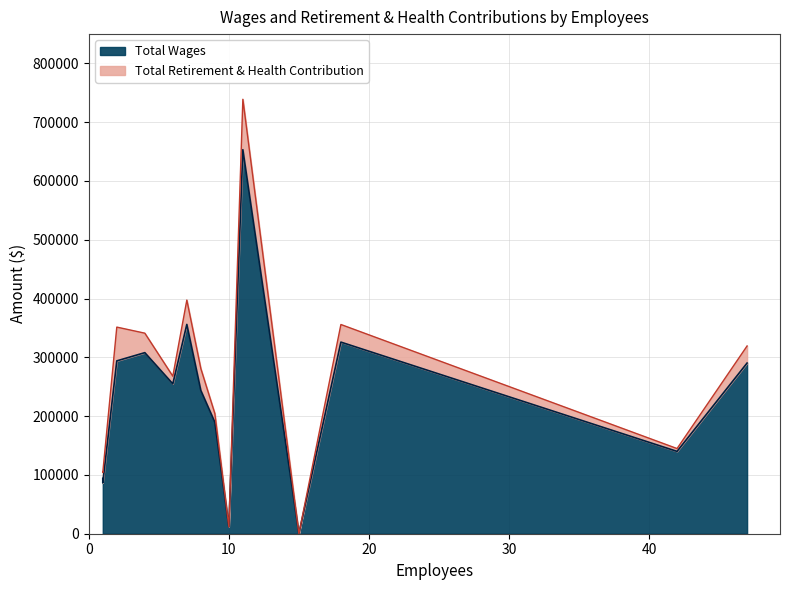

The value at 7 is 355982. True or false?

True